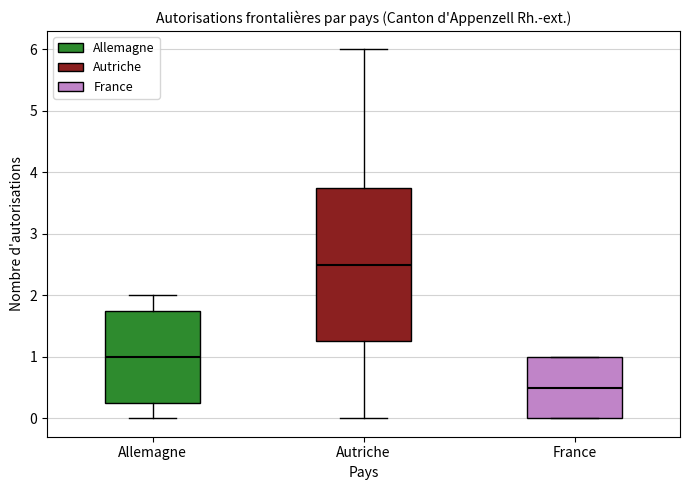

Reading left to right, transcribe this box plot: for each box, give where its median line is, the range the box spans, and where its two whiskers end, as read against the y-axis. The values are not printed on the chart, so give them approximately, as read against the axis.

Allemagne: median 1.0, box 0.3 to 1.8, whiskers 0.0 to 2.0
Autriche: median 2.5, box 1.3 to 3.8, whiskers 0.0 to 6.0
France: median 0.5, box 0.0 to 1.0, whiskers 0.0 to 1.0